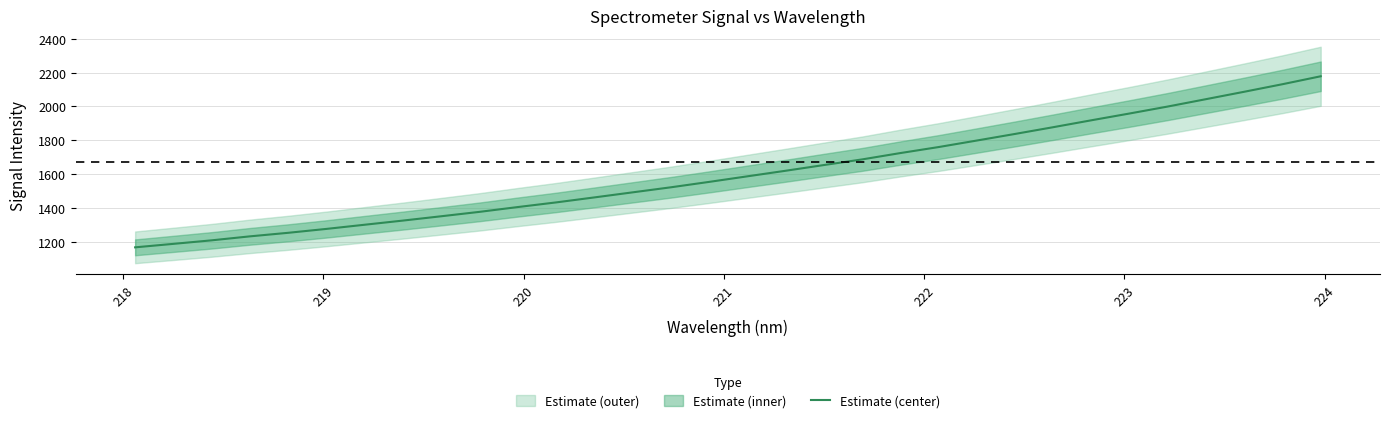

Count the number of values greater than 1588.

16